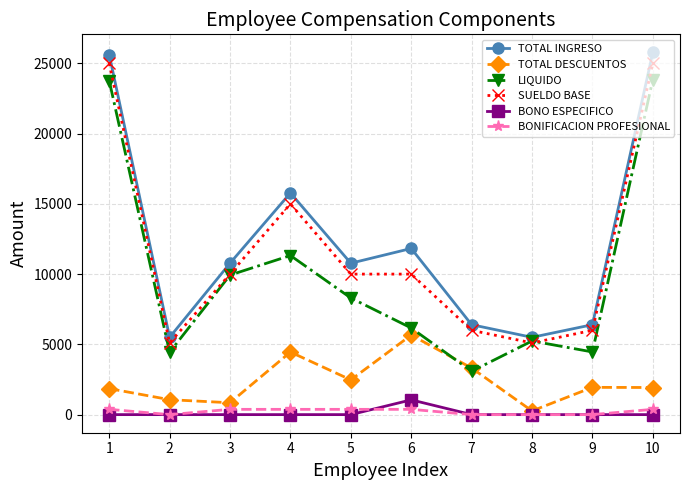

Rank the series at 5 from lowest to highest value.

BONO ESPECIFICO, BONIFICACION PROFESIONAL, TOTAL DESCUENTOS, LIQUIDO, SUELDO BASE, TOTAL INGRESO